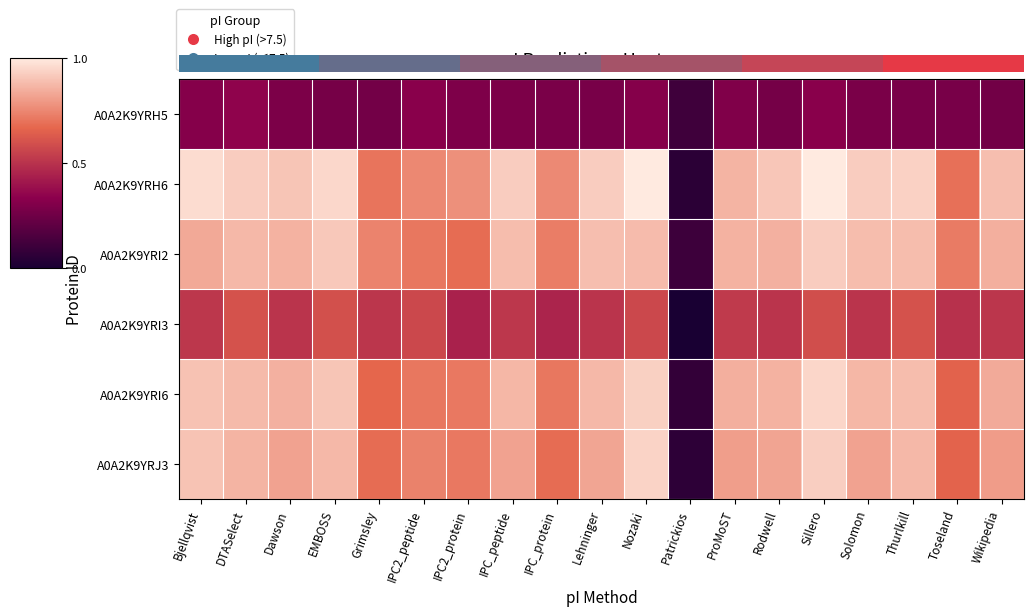

What is the difference between the second highest and second lowest values in the A0A2K9YRH6 series?

0.3